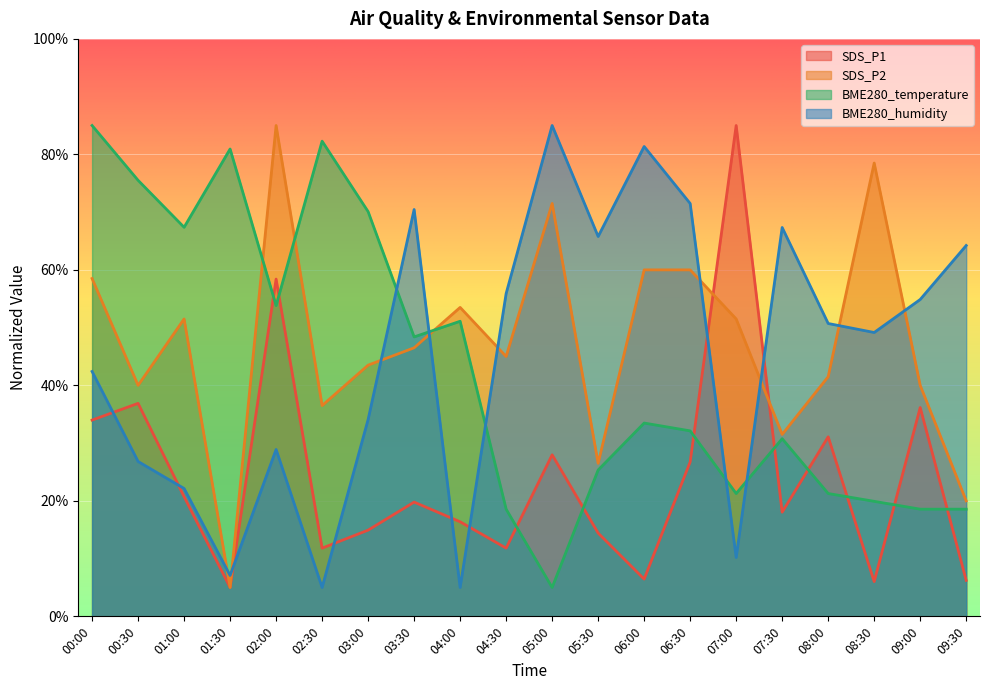

Rank the categories by SDS_P1 value from lowest to highest.

01:30, 08:30, 09:30, 06:00, 02:30, 04:30, 05:30, 03:00, 04:00, 07:30, 03:30, 01:00, 06:30, 05:00, 08:00, 00:00, 09:00, 00:30, 02:00, 07:00